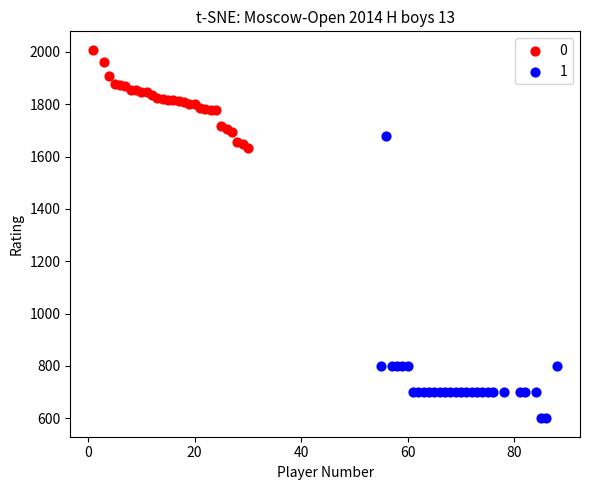

What are all the series names shown in the legend?

0, 1